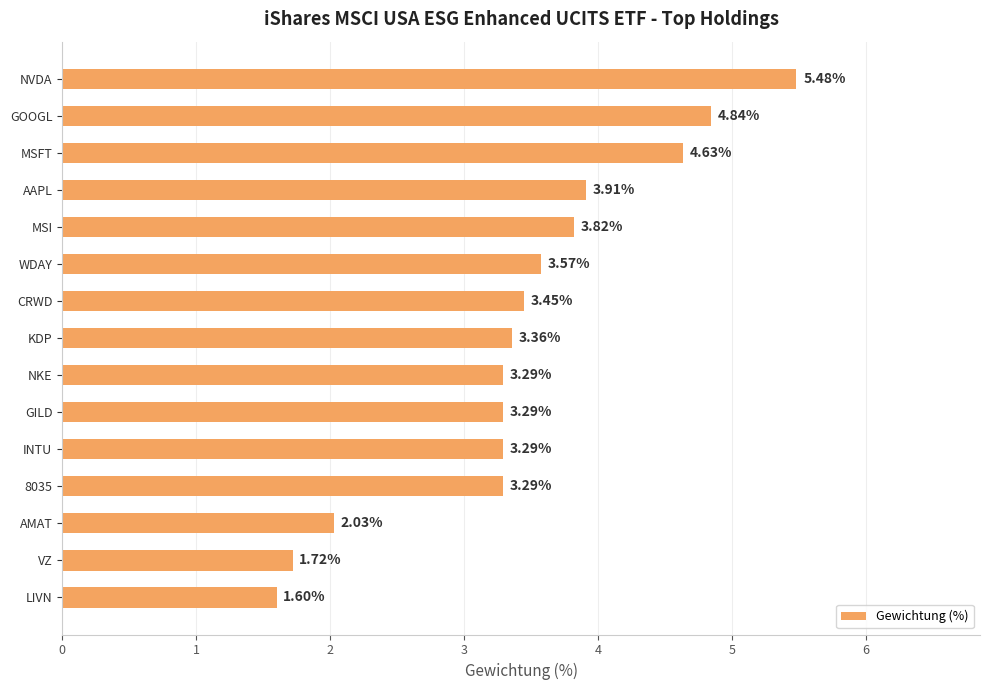

What is the change in value from MSI to CRWD?

-0.4